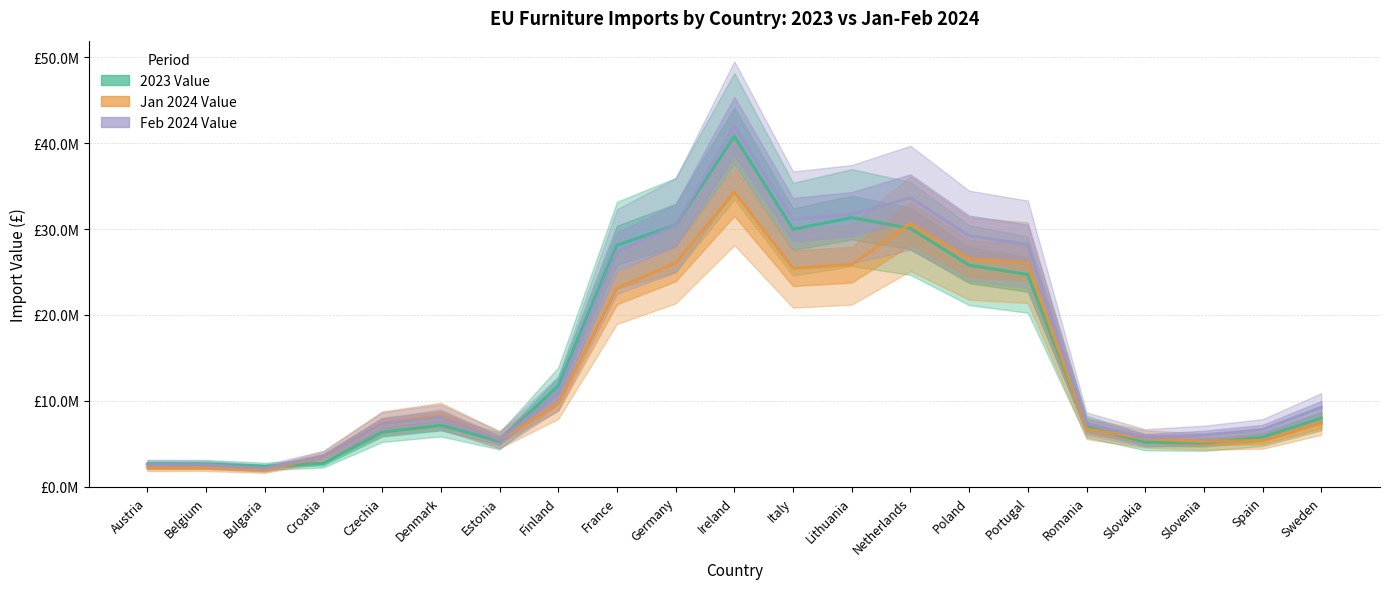

Which series changed the most between Denmark and Estonia?

Jan 2024 Value